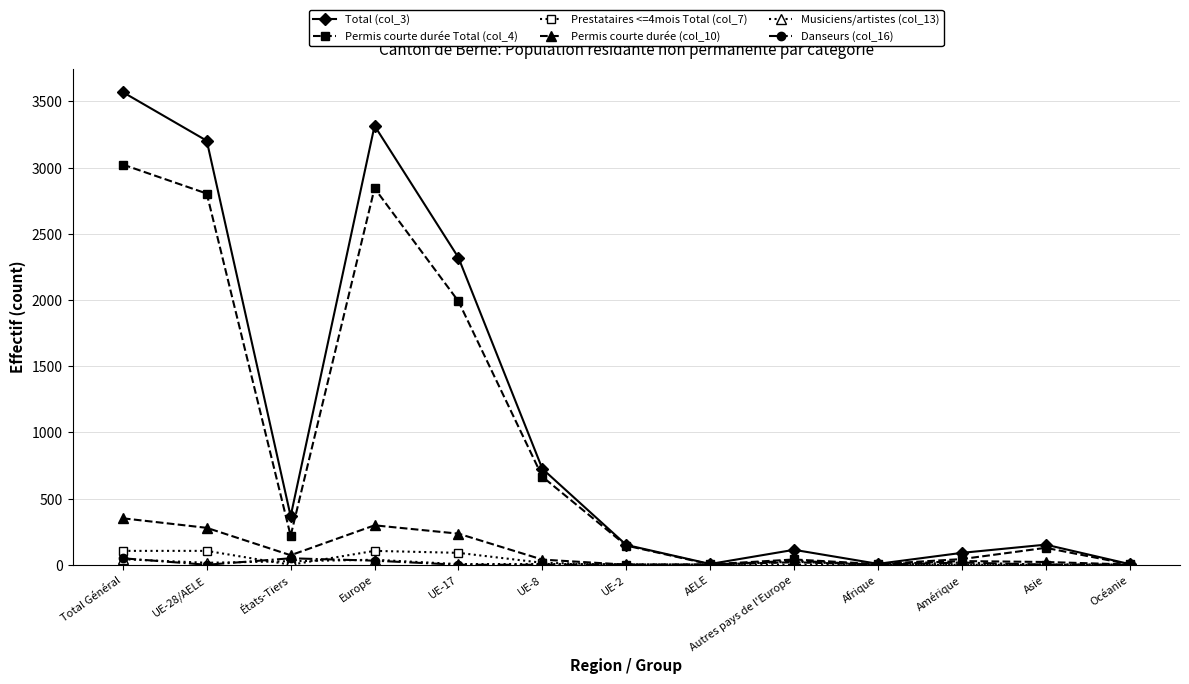

What position from the left is Amérique?

11